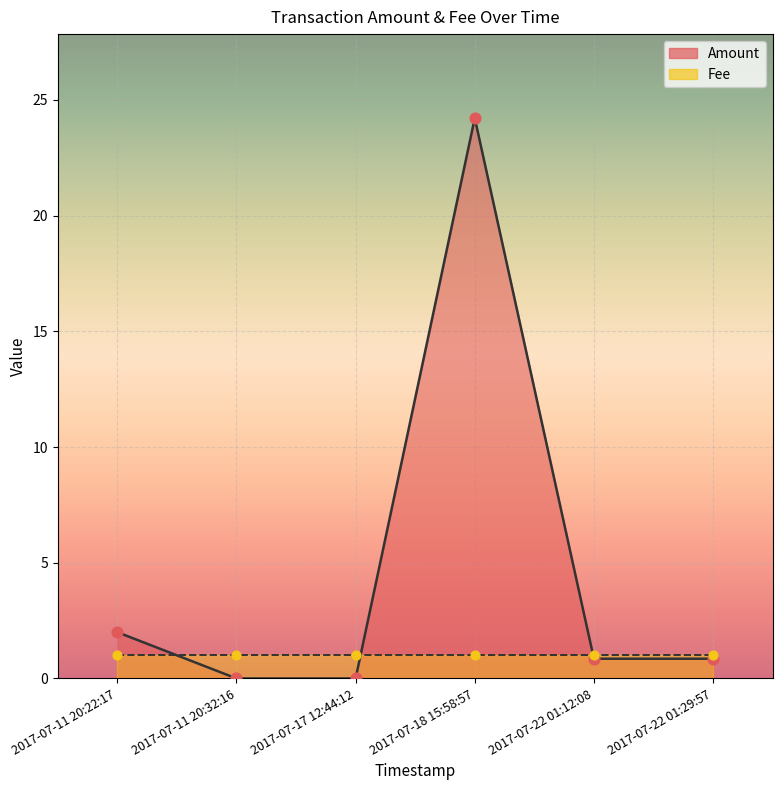

Which series reaches the minimum Y coordinate?

Amount